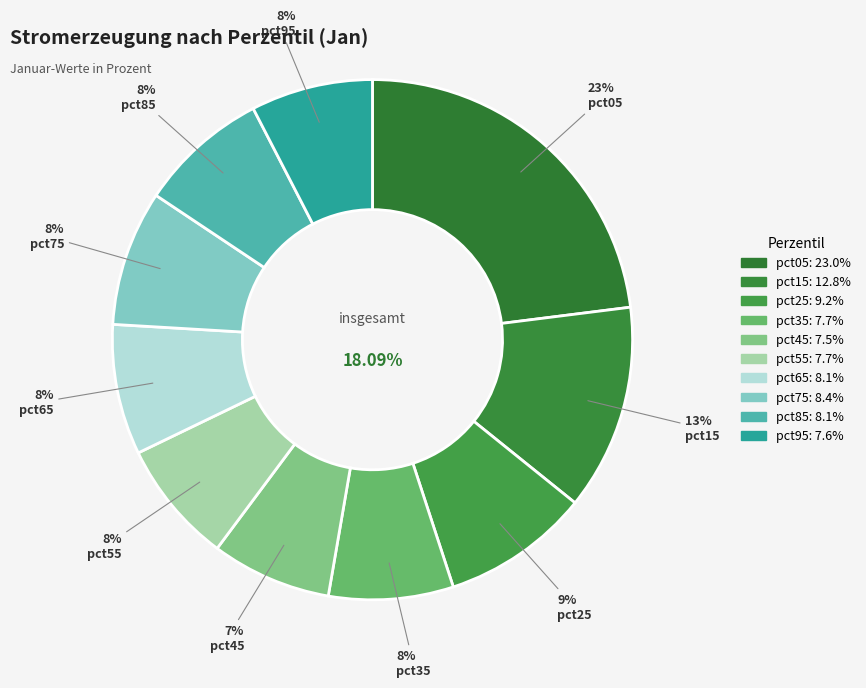

Is it true that pct55 is 8% of the pie?

True